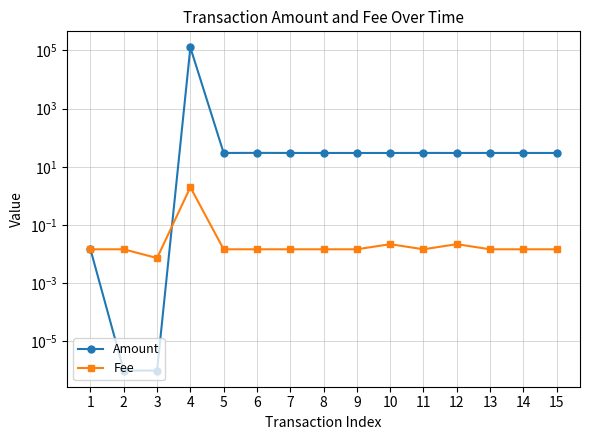

Read the Amount value at 15.

30.1